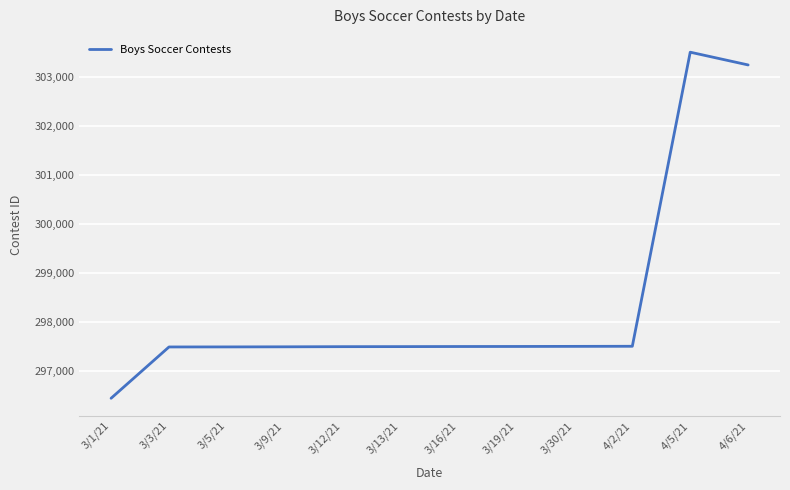

Which category has the highest value across all series?

4/5/21